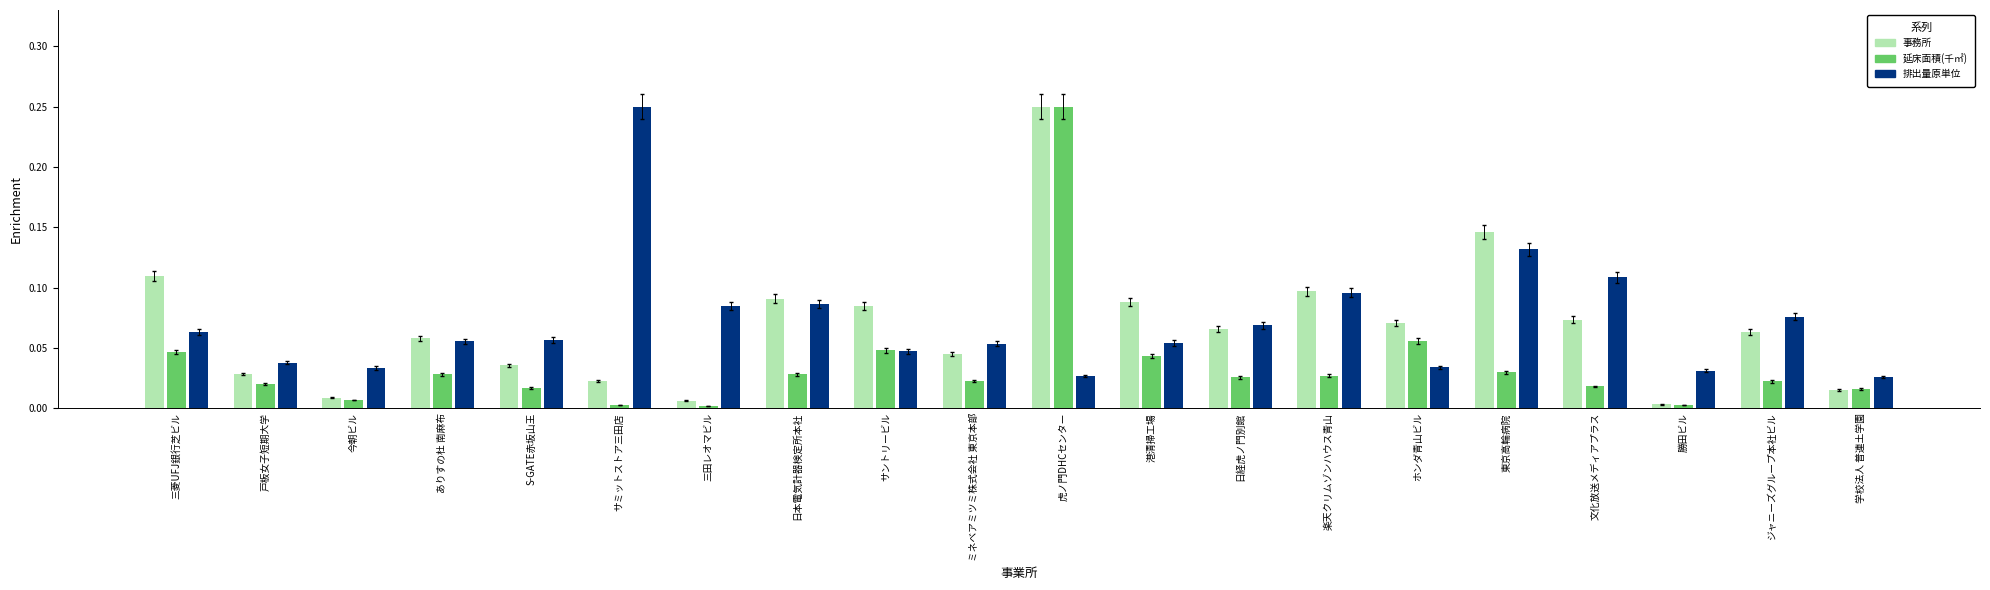

At which label does 排出量原単位 reach its peak?

サミットストア三田店